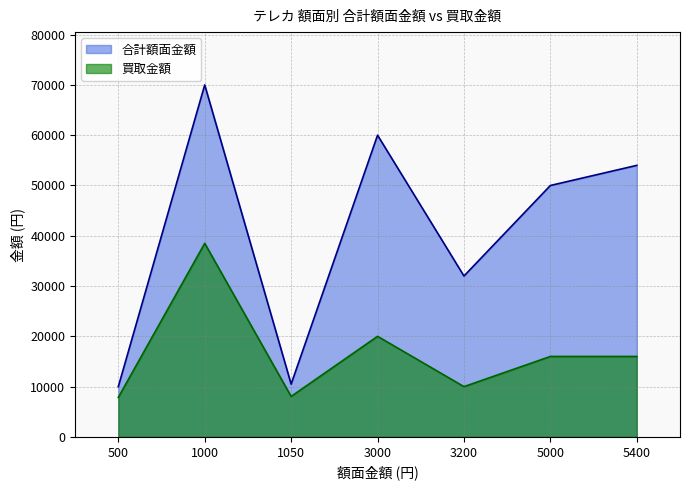

What is the sum of all 合計額面金額 values?

286500